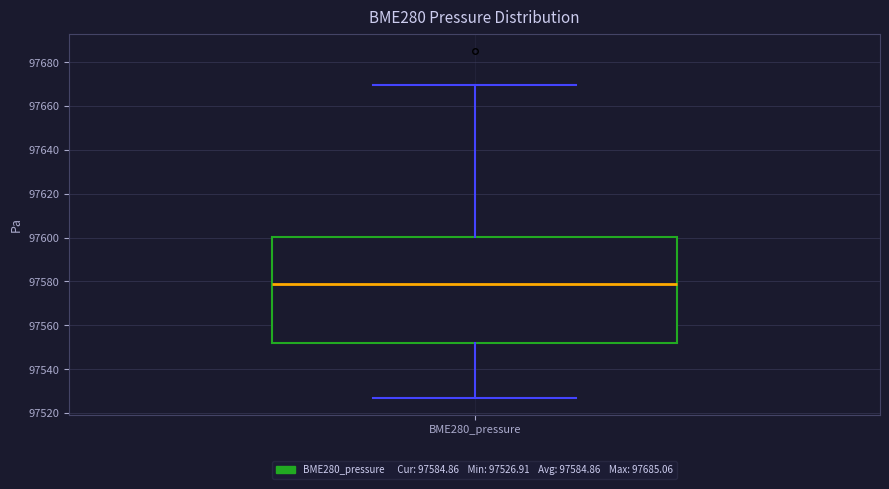

Where does the median line of the box for BME280_pressure sit on the y-axis? The values are not printed on the chart, so give them approximately, as read against the axis.

97578